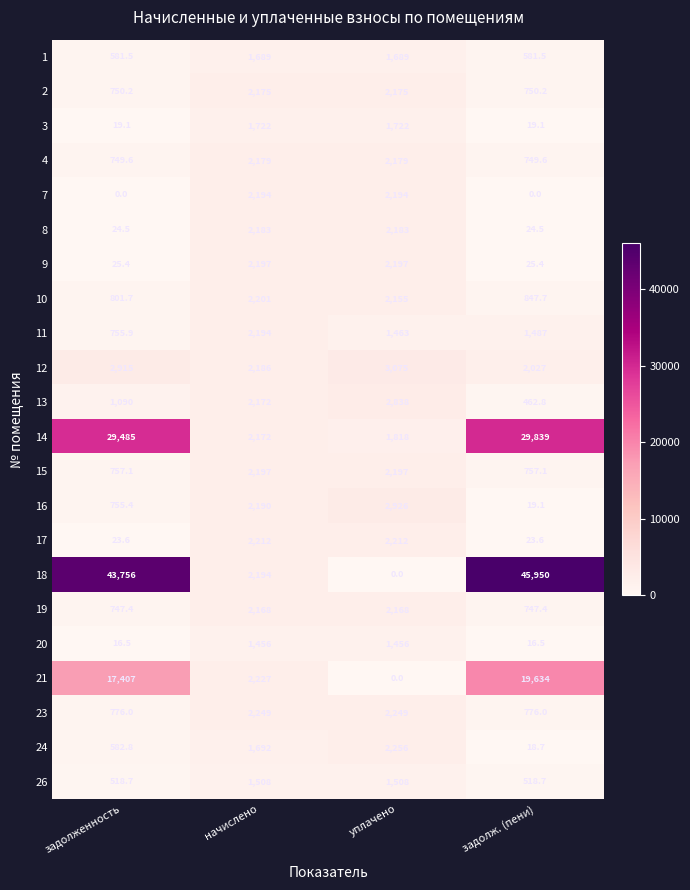

How many series are shown in this chart?

22